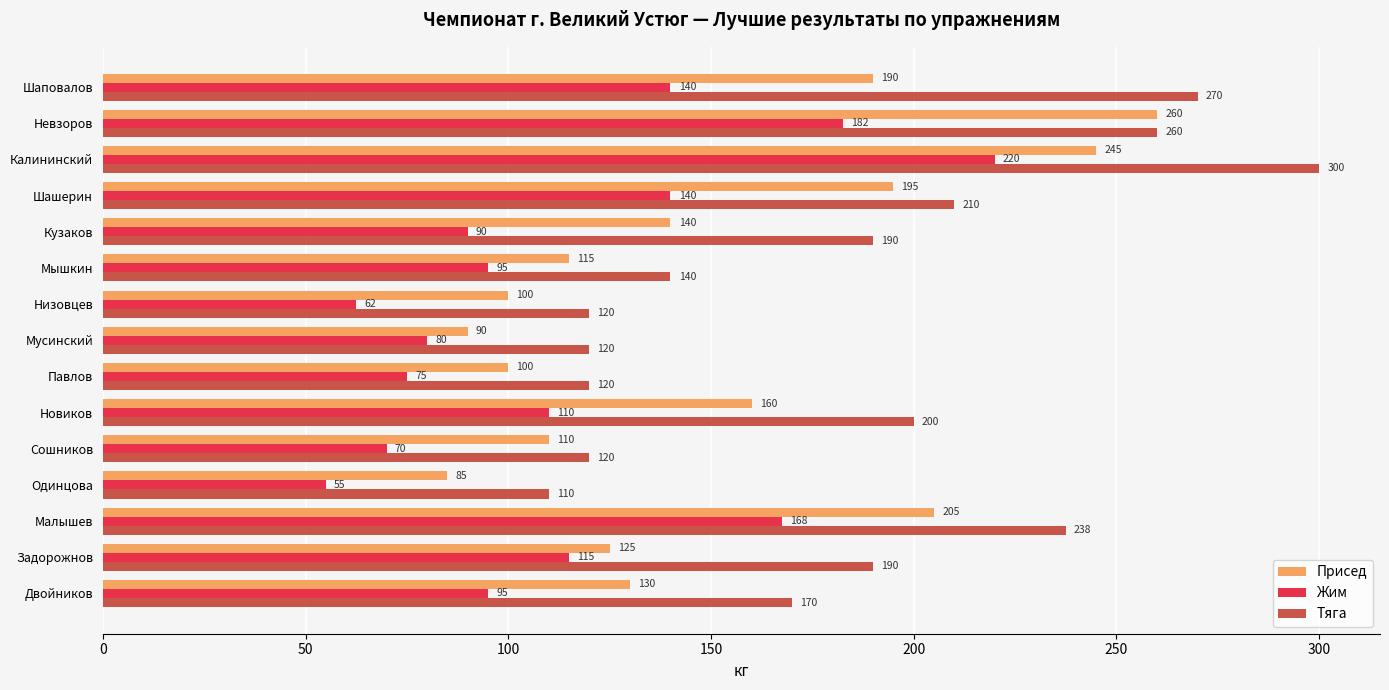

What is the difference between the highest and lowest values at Новиков?

90.0